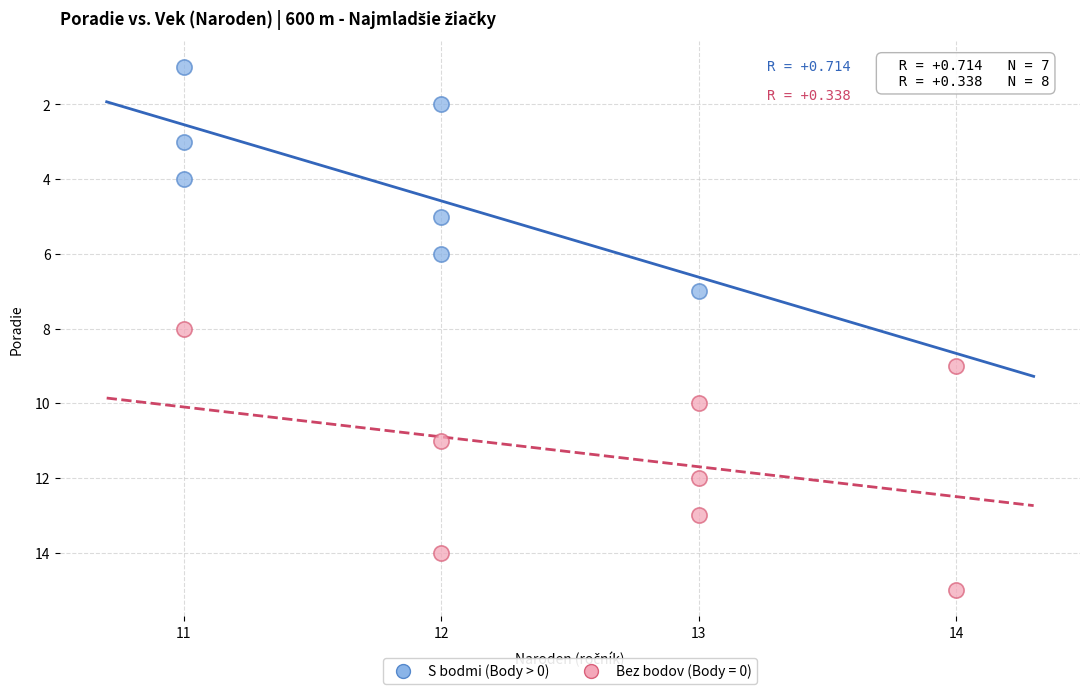

Which series has the widest spread of Y values?

Bez bodov (Body = 0)